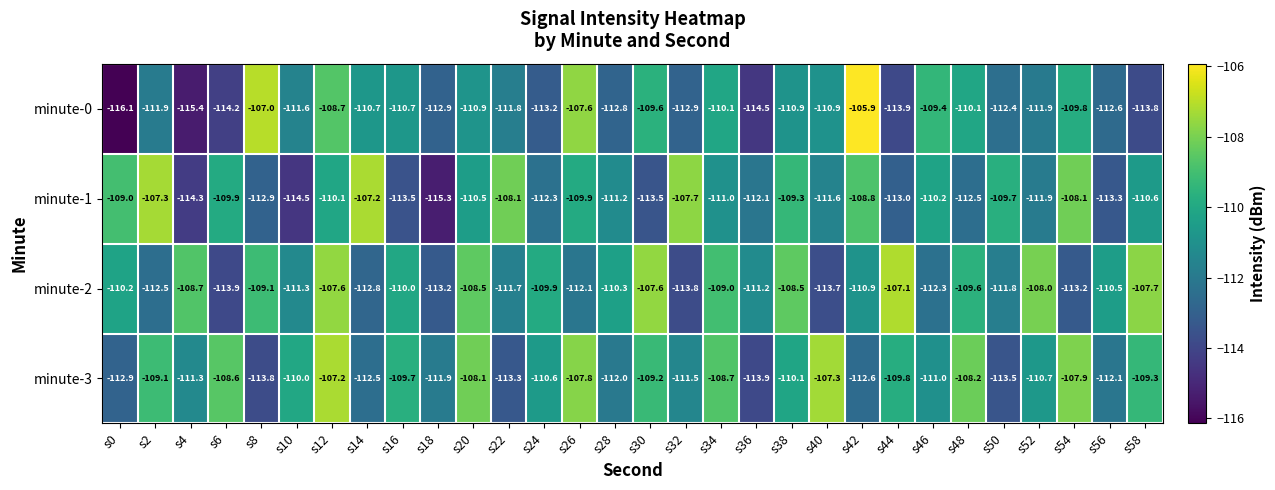

Rank the series at s10 from lowest to highest value.

minute-1, minute-0, minute-2, minute-3